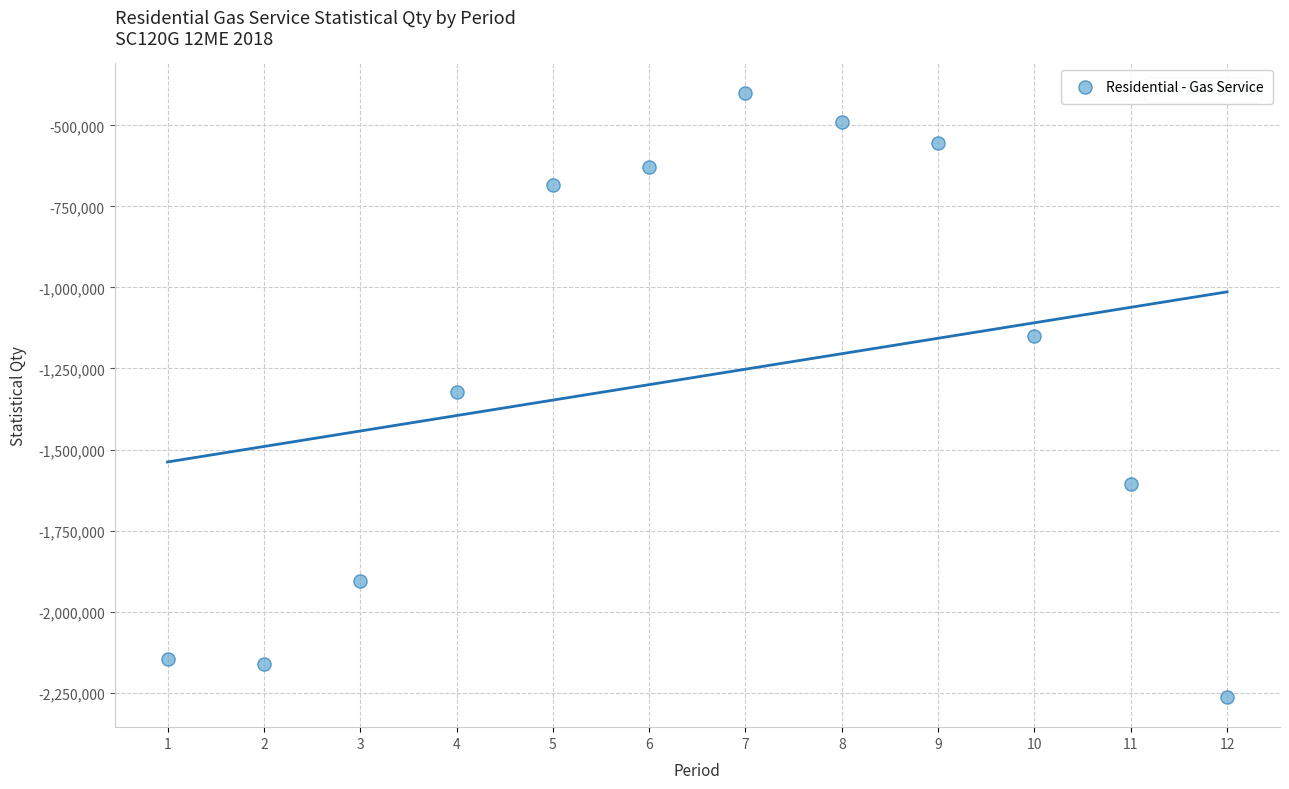

What is the average Y value?

-1276037.3